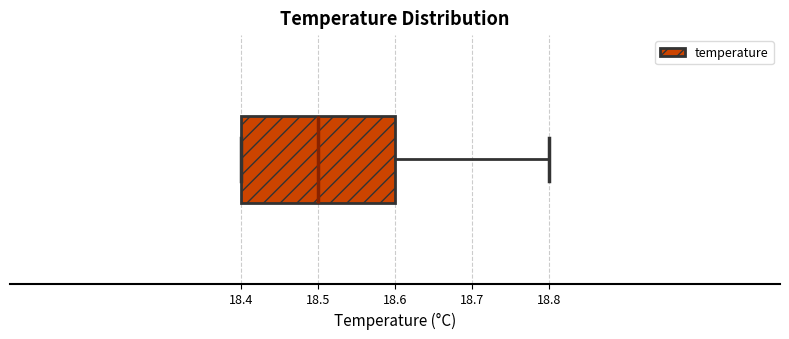

Read this box plot against the x-axis: the position of the median line, the range covered by the box, and the ends of both whiskers. The values are not printed on the chart, so give them approximately, as read against the axis.

median 18.5, box 18.4 to 18.6, whiskers 18.4 to 18.8